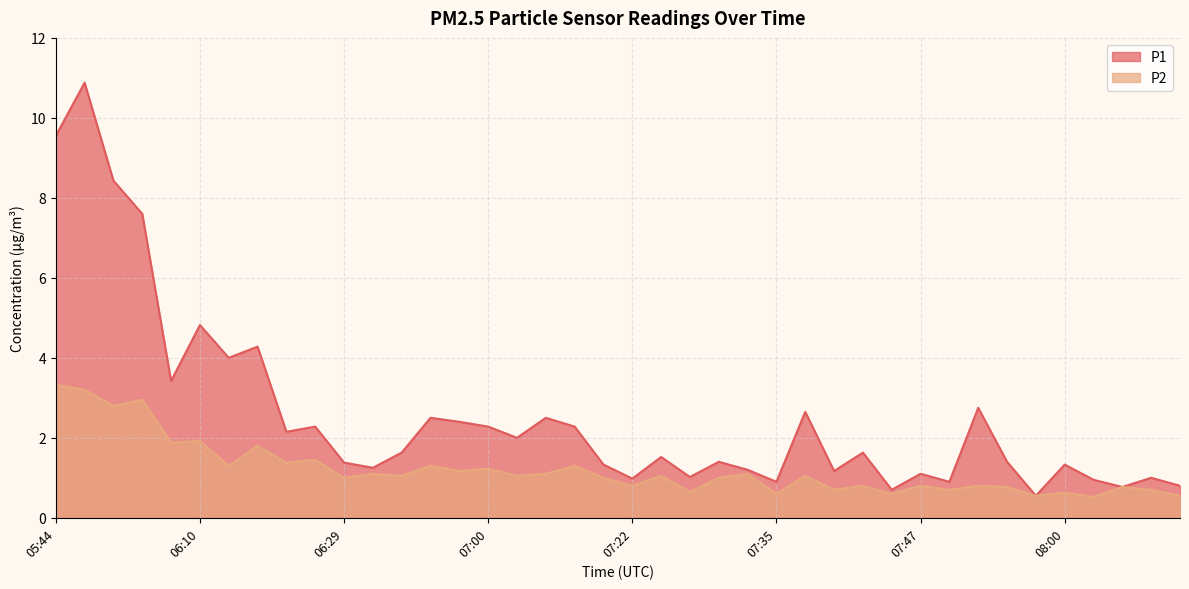

Which category has the lowest value in the P2 series?

08:03